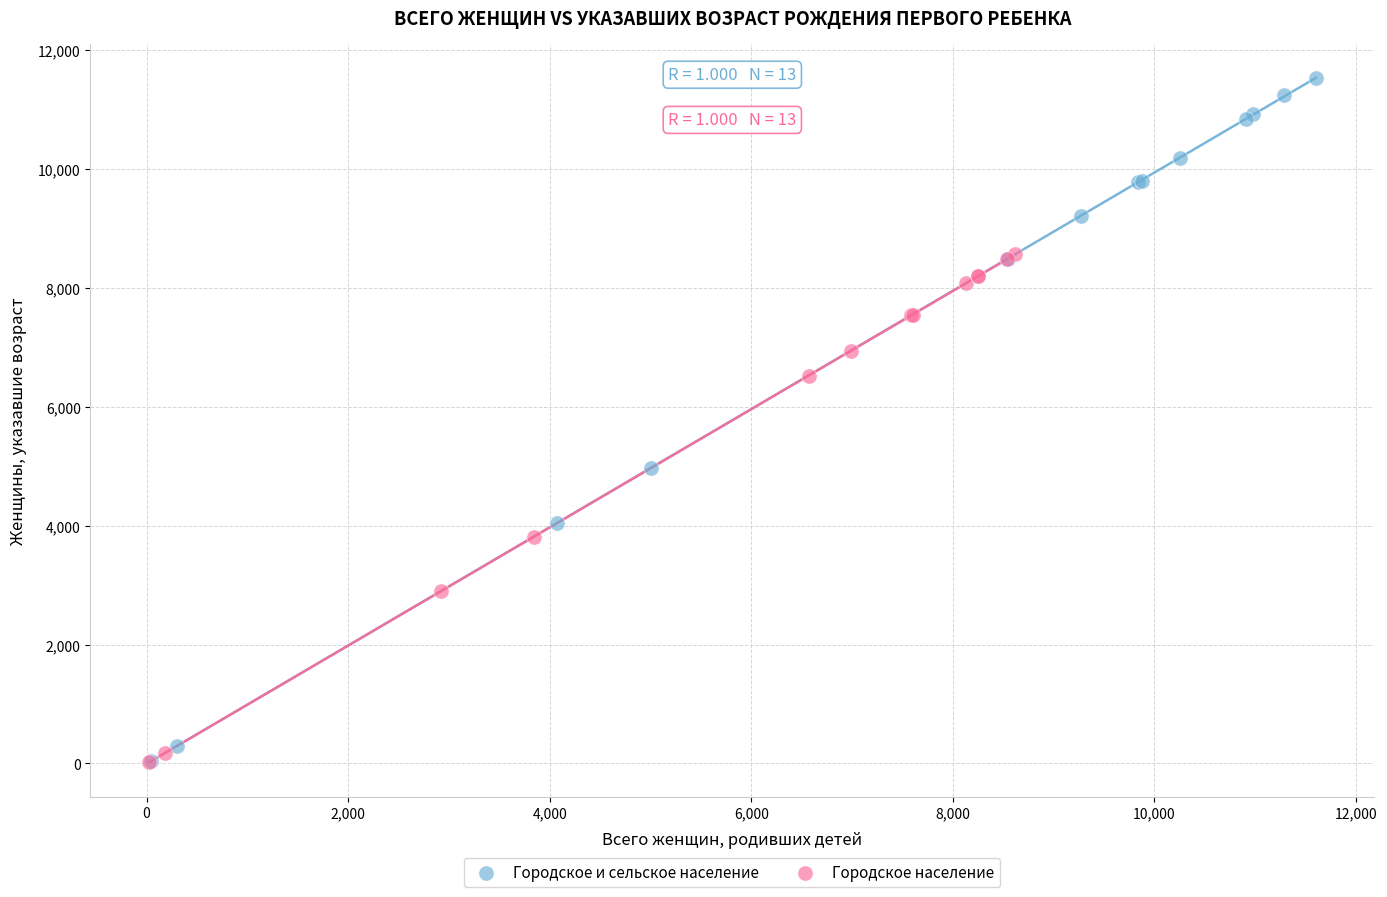

What are all the series names shown in the legend?

Городское и сельское население, Городское население